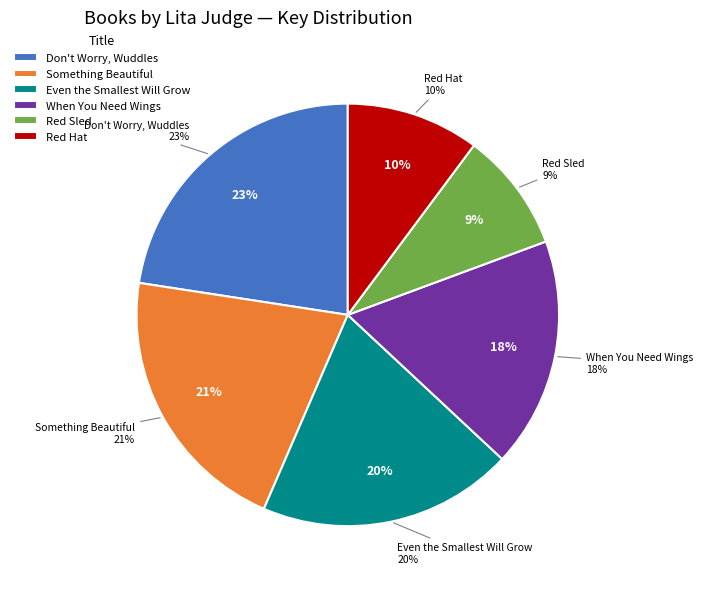

Rank the categories by value from lowest to highest.

Red Sled, Red Hat, When You Need Wings, Even the Smallest Will Grow, Something Beautiful, Don't Worry, Wuddles